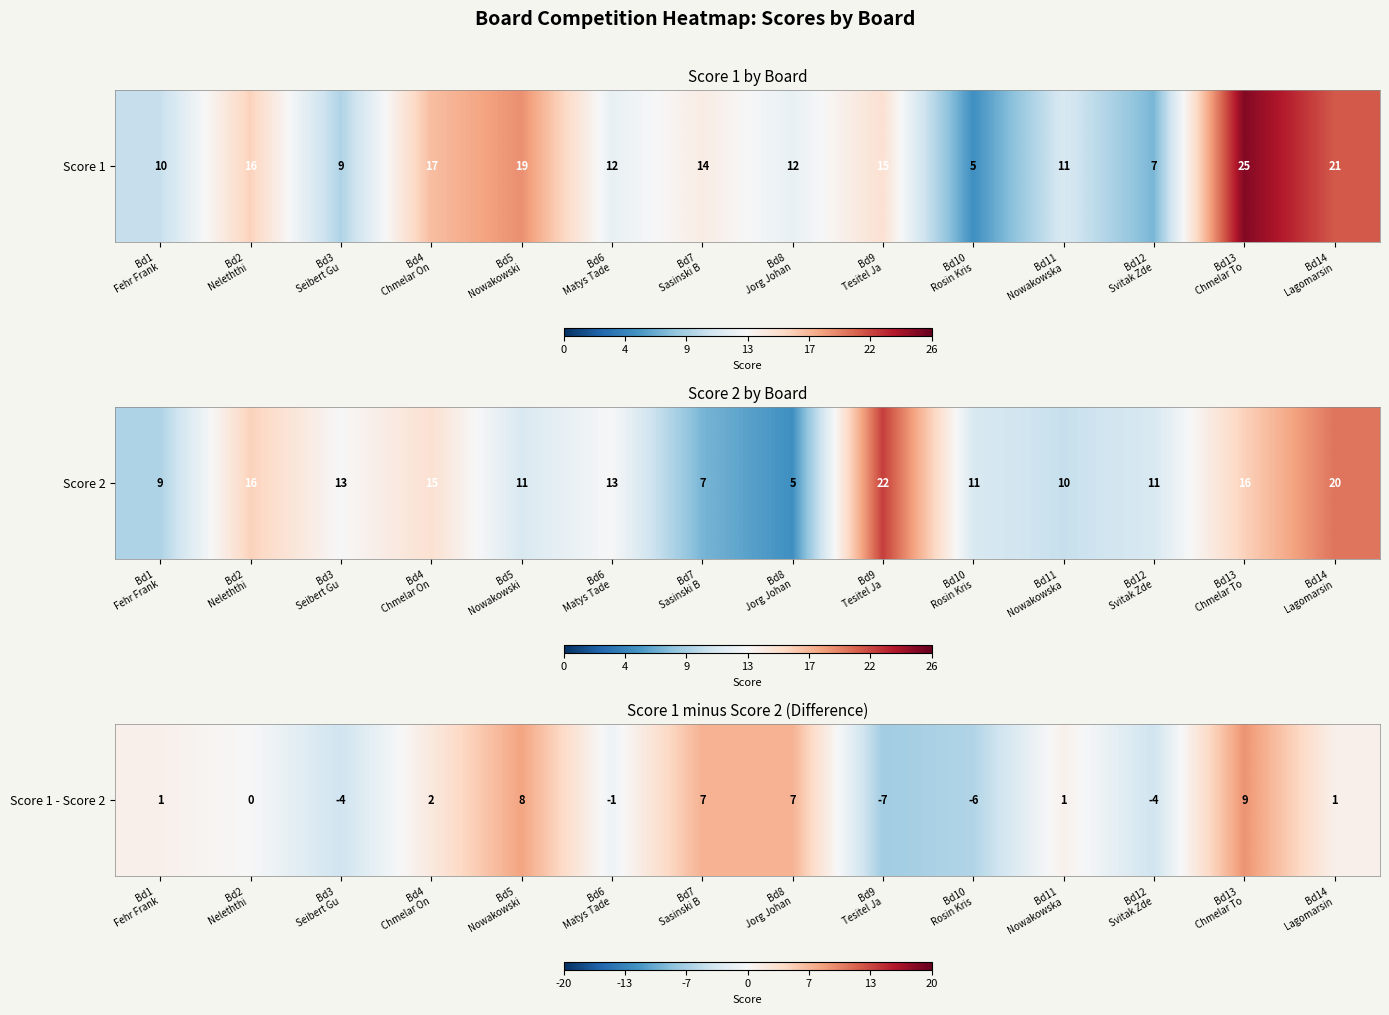

The value at Bd14
Lagomarsin is 2. True or false?

False